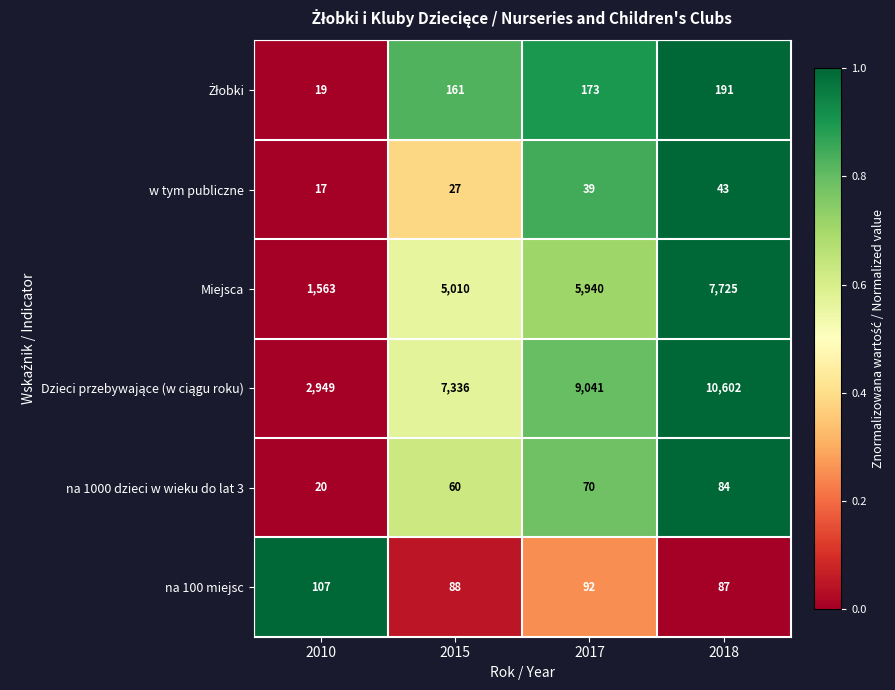

List the labels in order of na 1000 dzieci w wieku do lat 3 value, smallest first.

2010, 2015, 2017, 2018